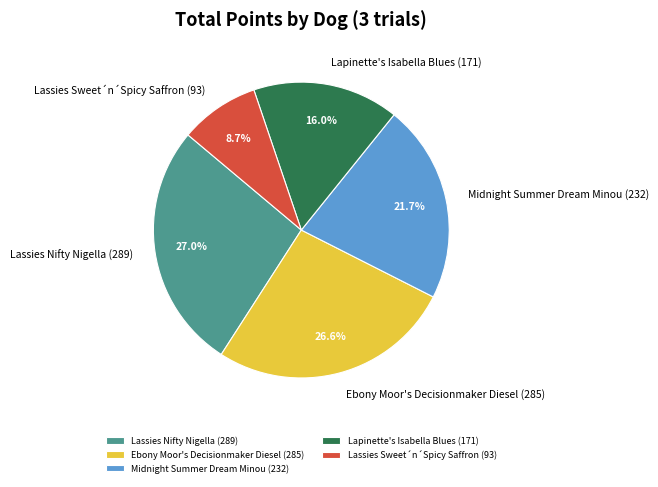

Combined, what portion of the pie is Midnight Summer Dream Minou (232) and Lassies Nifty Nigella (289)?

48.7%